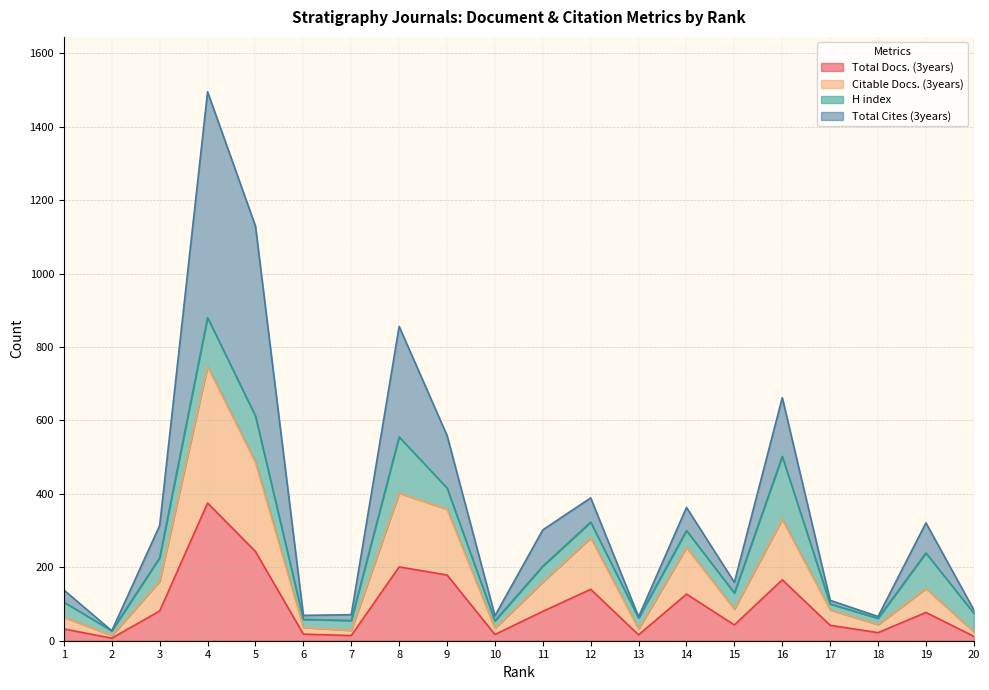

True or false: Total Docs. (3years) has more than 2 interior local peaks.

True